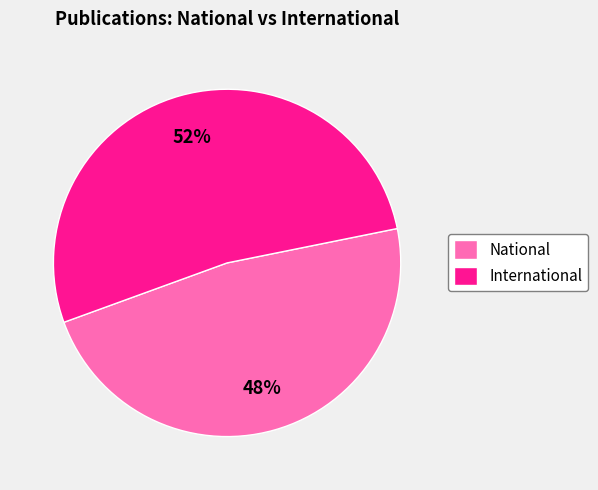

Do International and National together represent more than half of the pie?

Yes